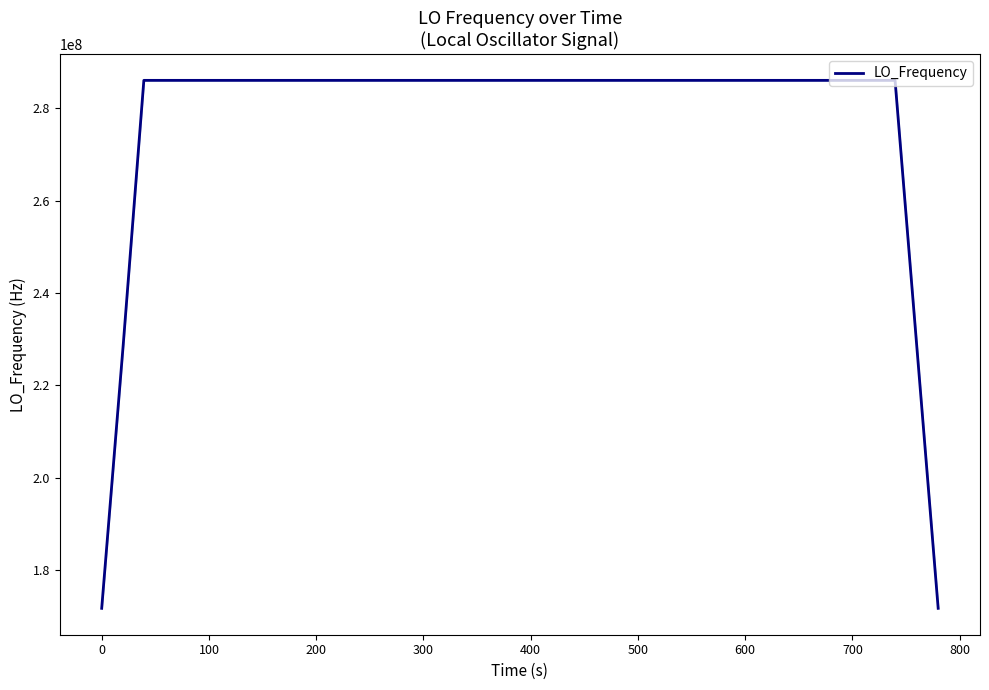

What is the difference between the maximum and minimum values?

114431522.3